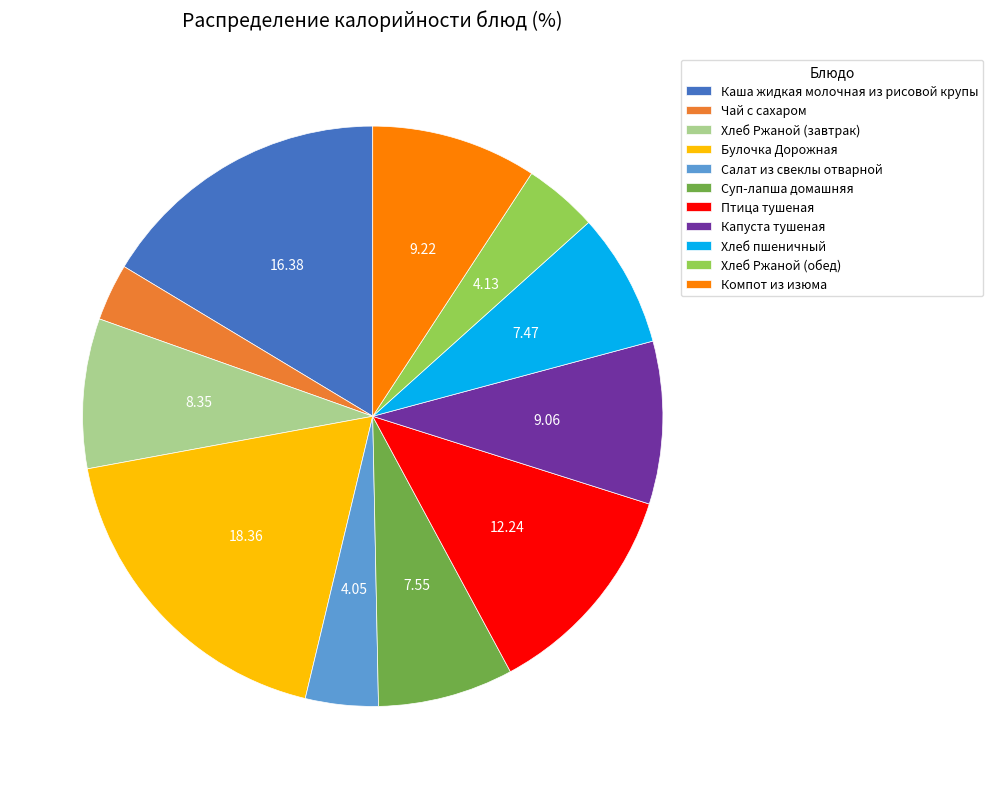

Is it true that Капуста тушеная is 9% of the pie?

True